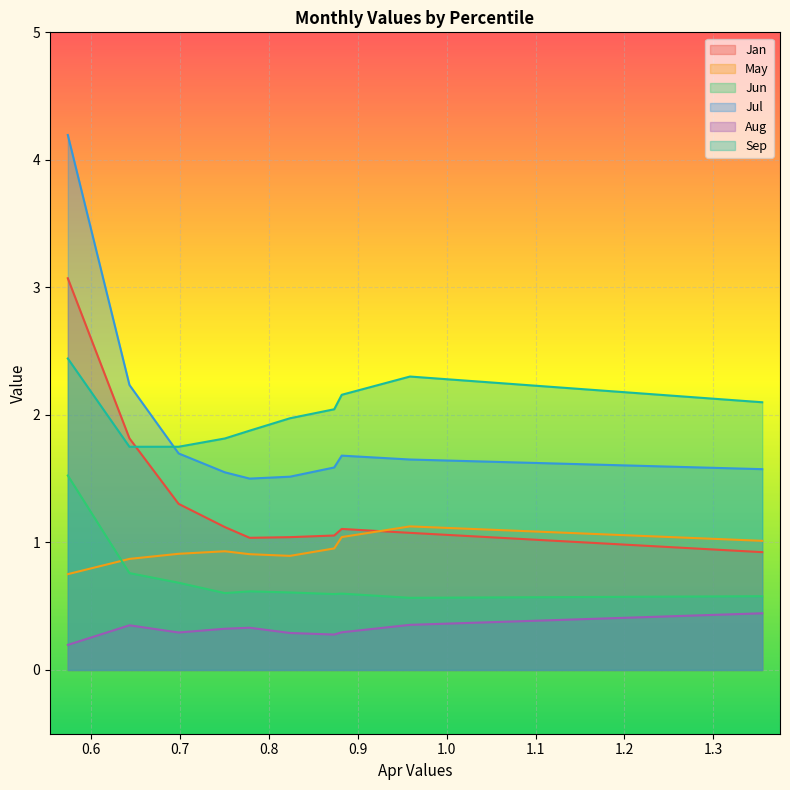

Is it true that Jun equals 0.8 at pct65?

False